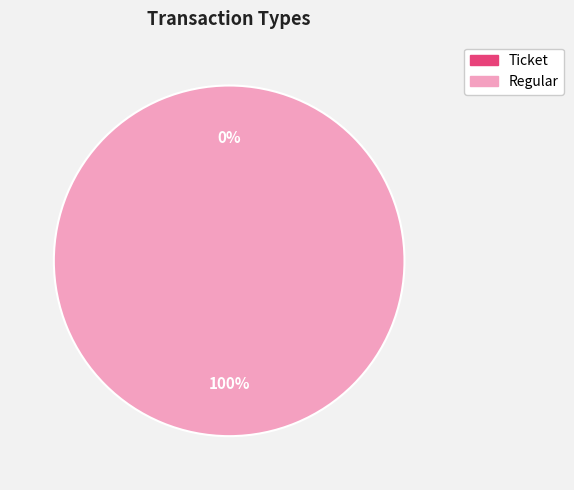

Rank the categories by value from highest to lowest.

Regular, Ticket